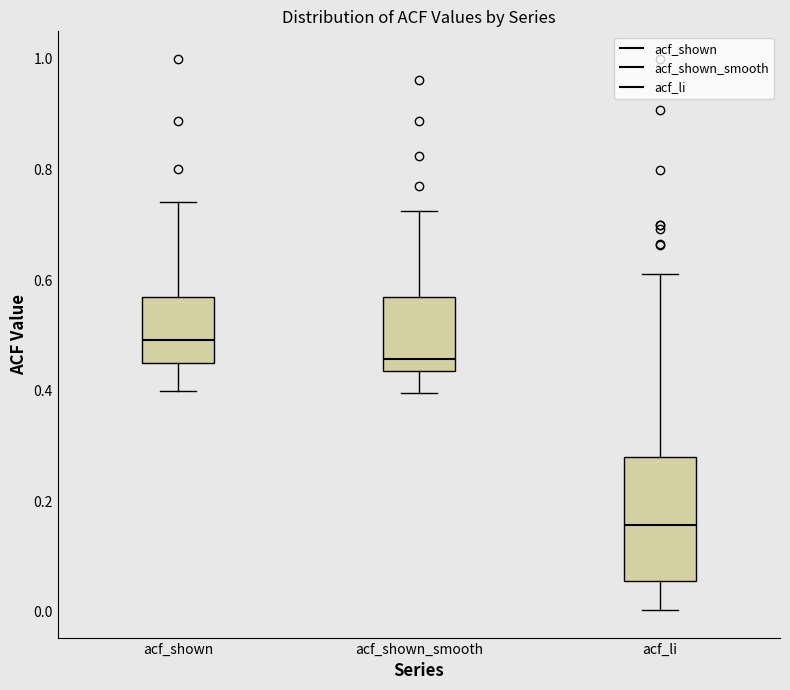

Where is the lower edge of the box for acf_shown on the y-axis? The values are not printed on the chart, so give them approximately, as read against the axis.

0.44